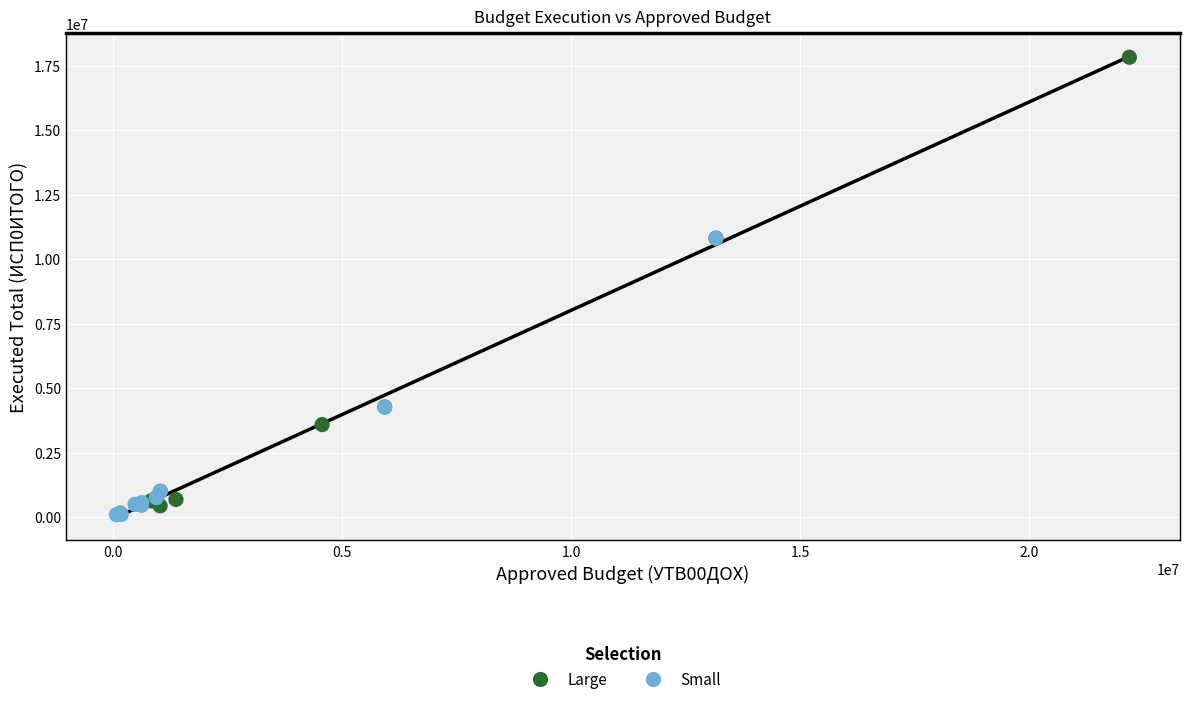

What are all the series names shown in the legend?

Large, Small